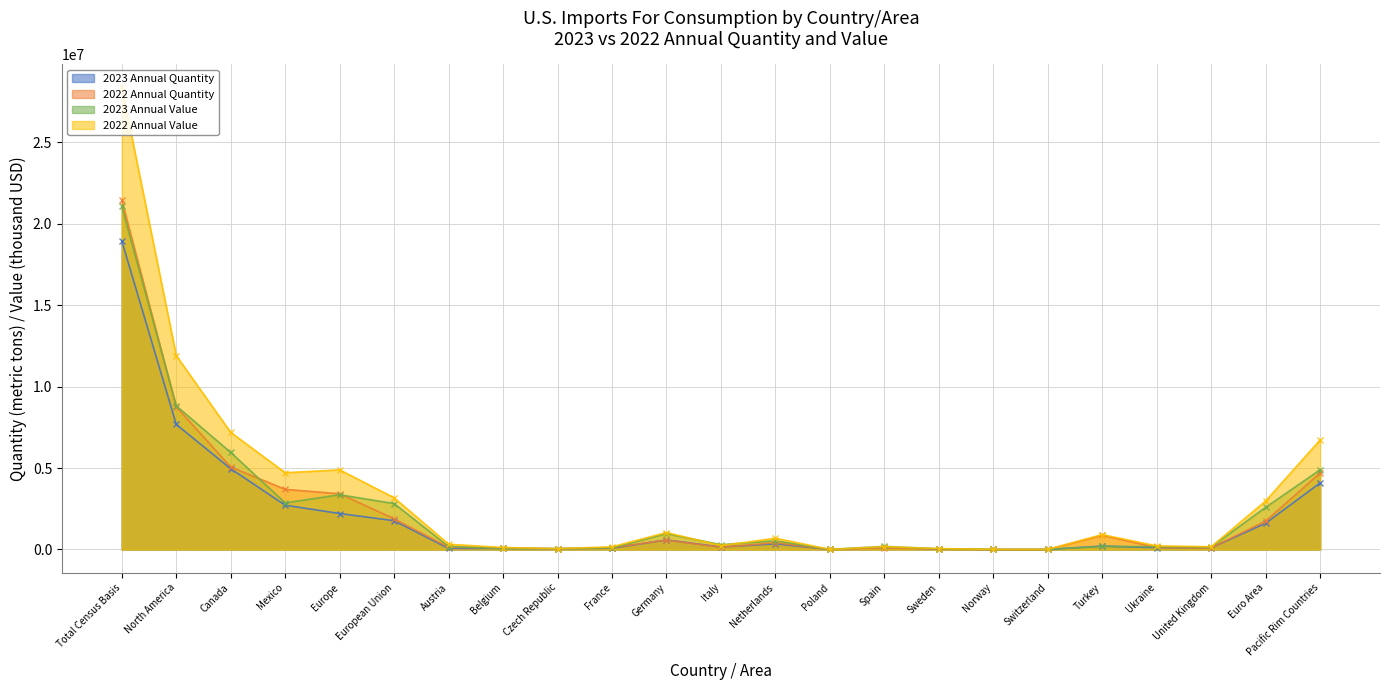

At which category is the sum across all series the highest?

Total Census Basis